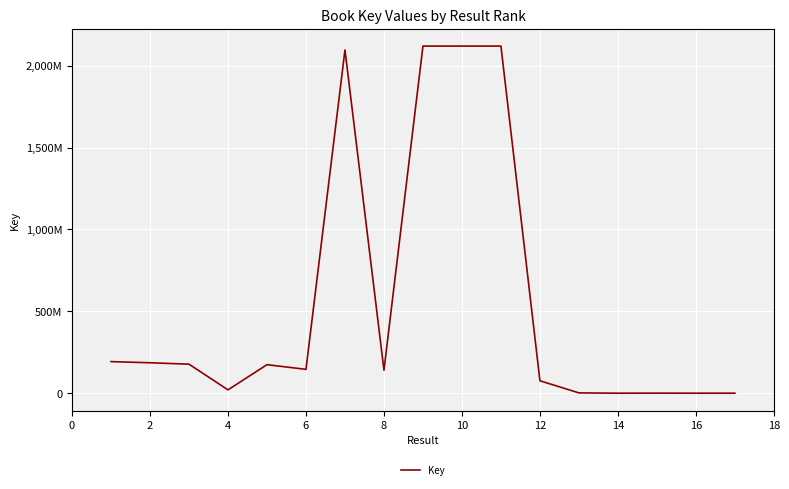

Does the chart have visible grid lines?

Yes